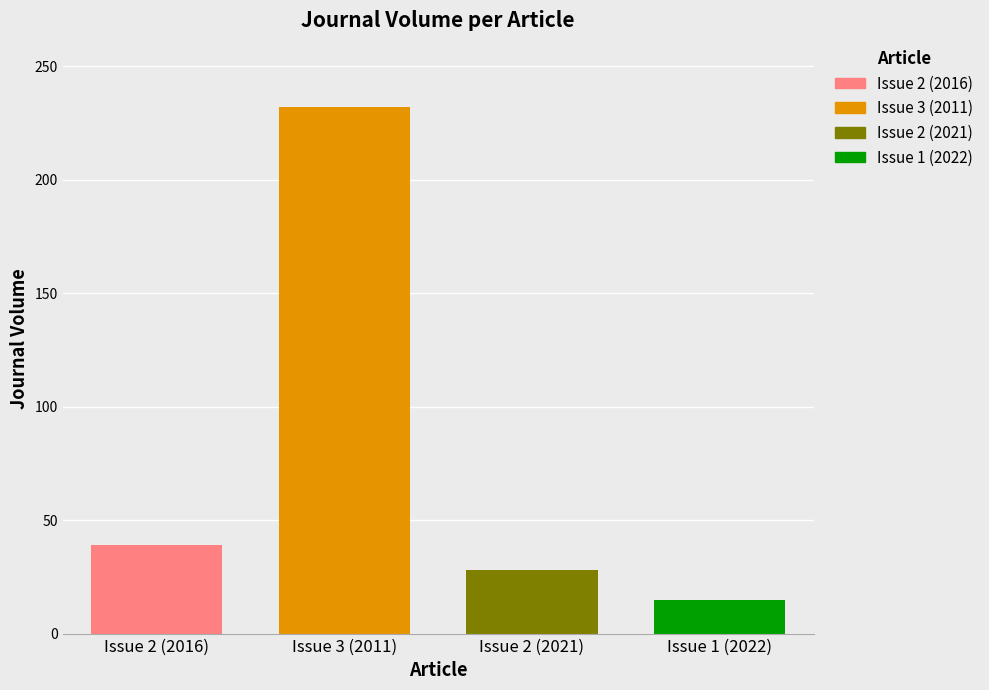

List the series in order of their peak value, lowest first.

Issue 1 (2022), Issue 2 (2021), Issue 2 (2016), Issue 3 (2011)